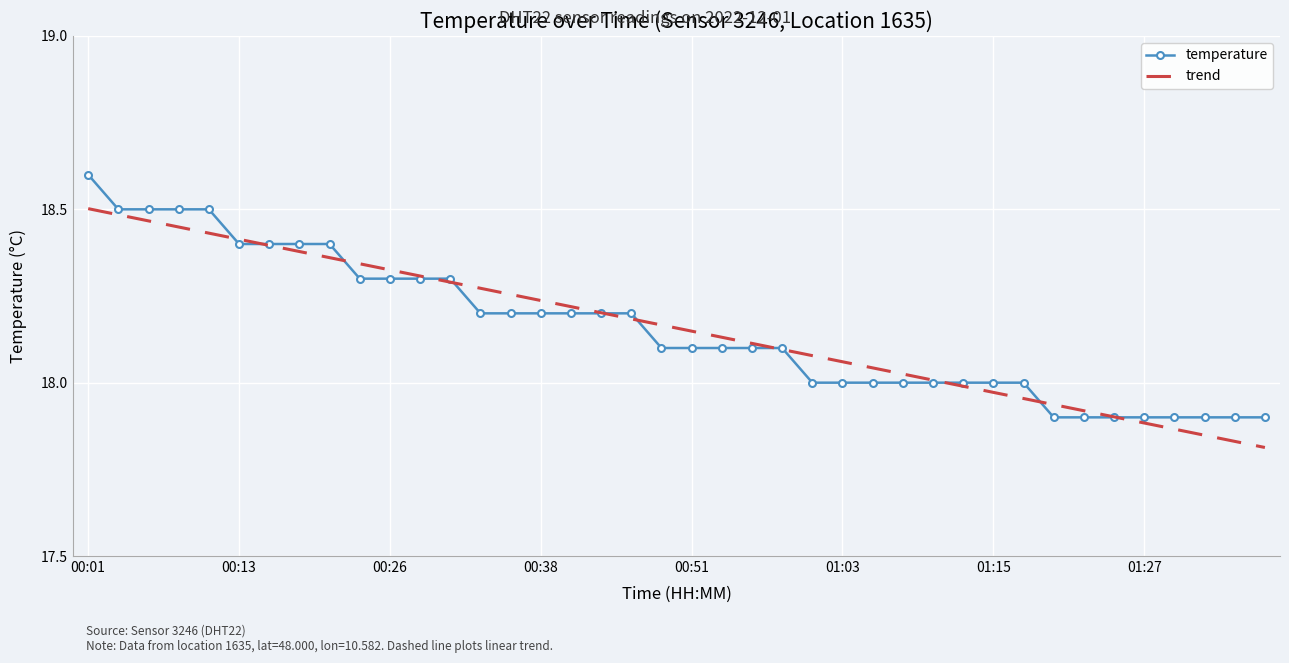

Rank the series by their maximum value, from lowest to highest.

trend, temperature